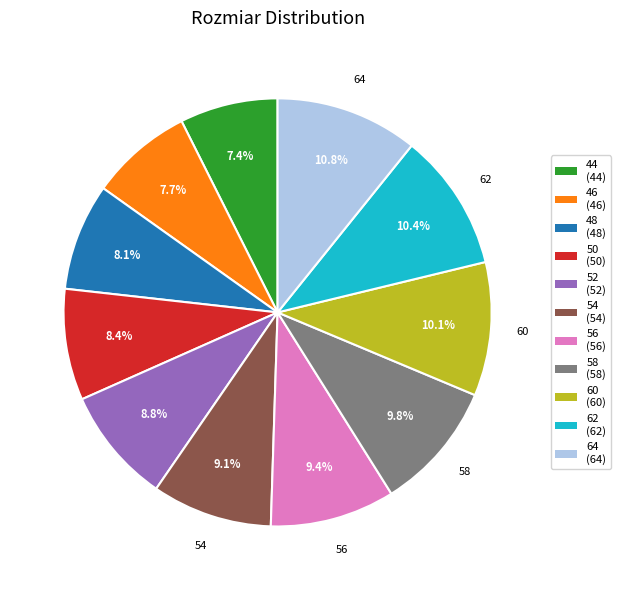

Does any single category account for the majority?

No